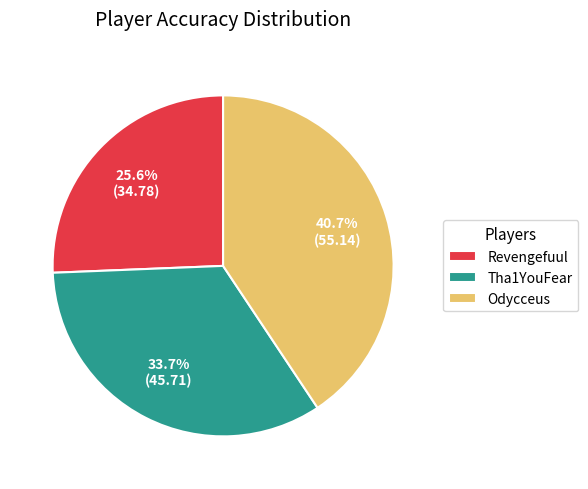

Which slice is the largest?

Odycceus